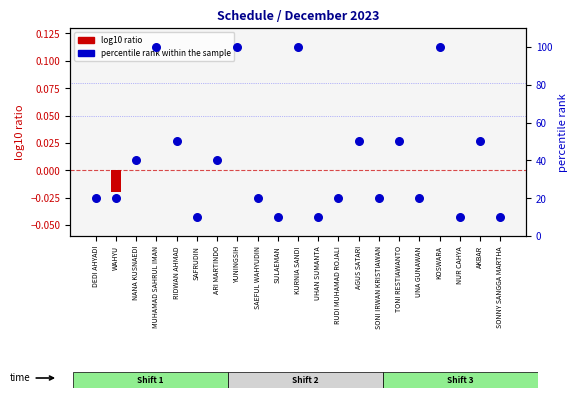

Which series contains the lowest Y value?

log10 ratio